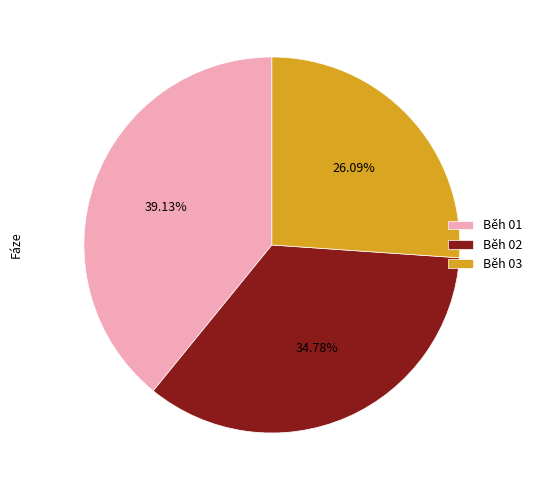

To the nearest percent, what portion does Běh 01 represent?

39%